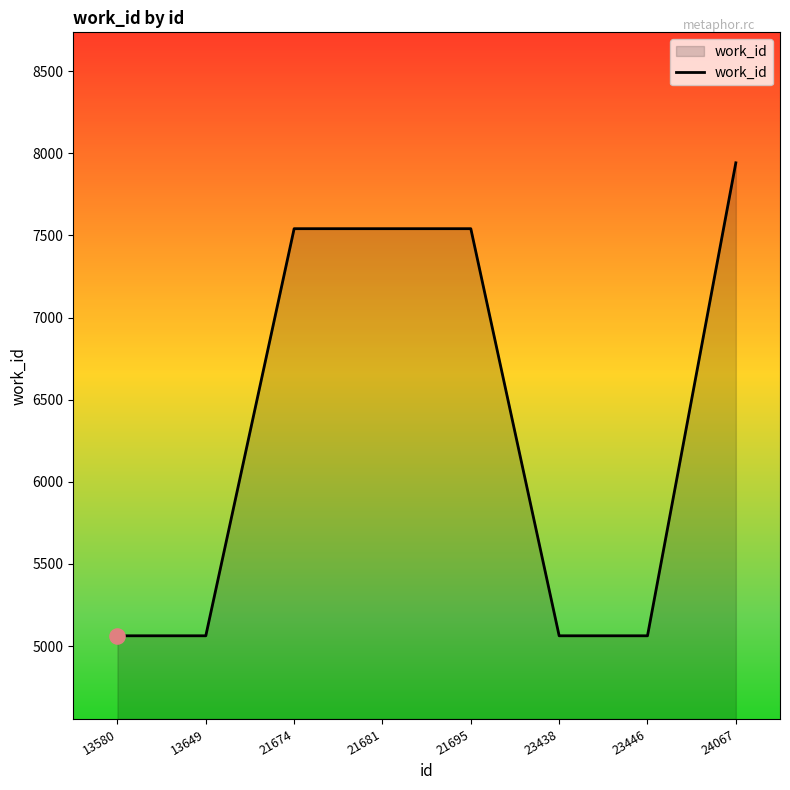

What is the change in value from 21681 to 23438?

-2478